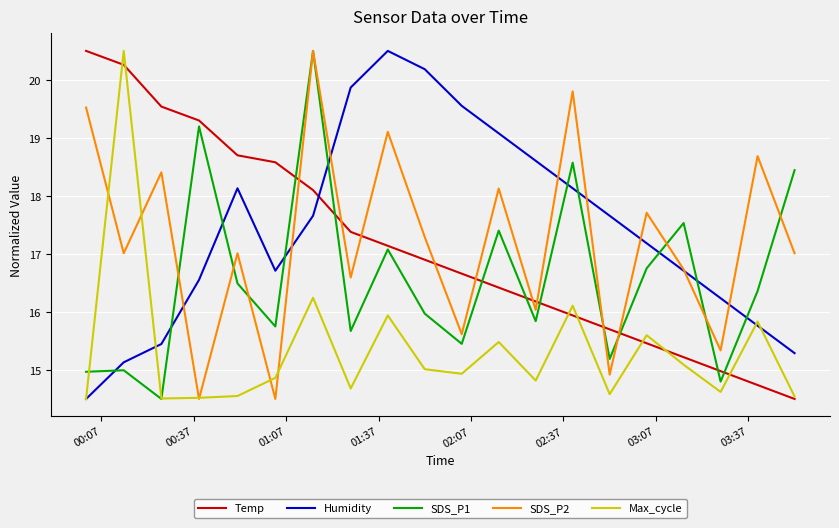

What is the minimum value for Humidity?

14.5